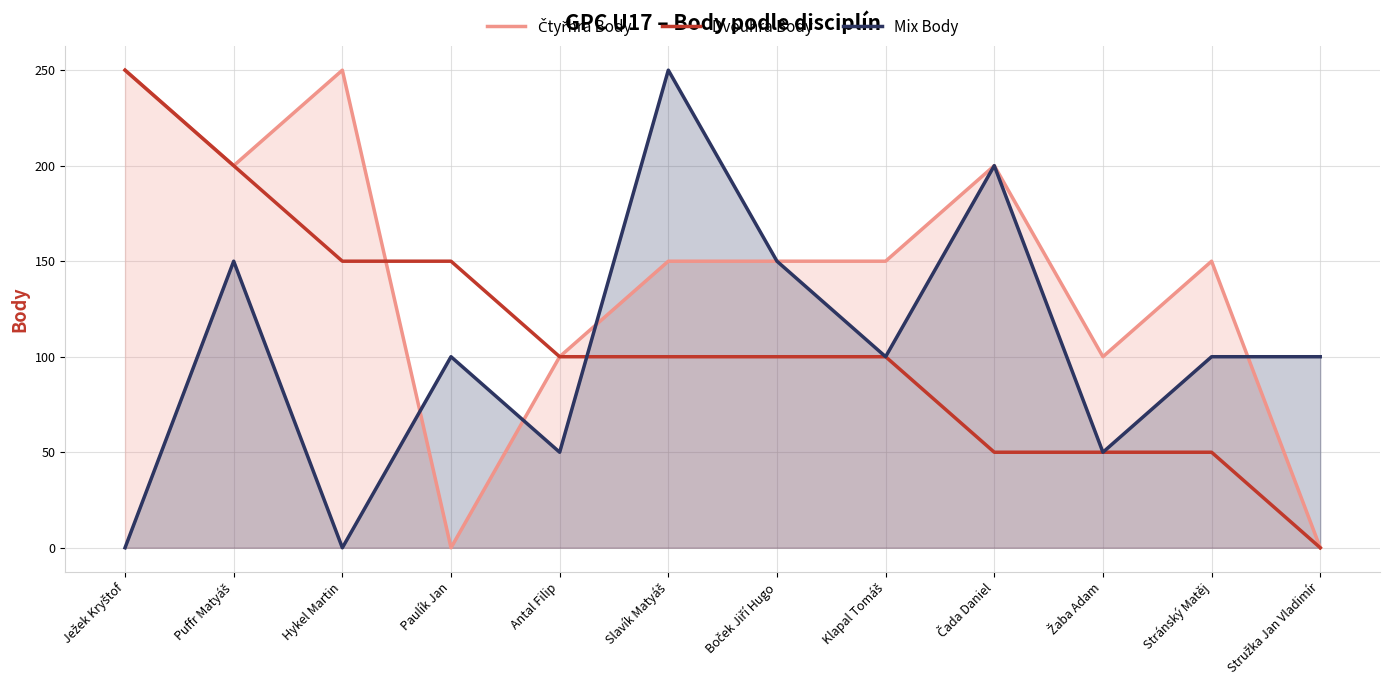

At how many categories does at least one series exceed 59?

12